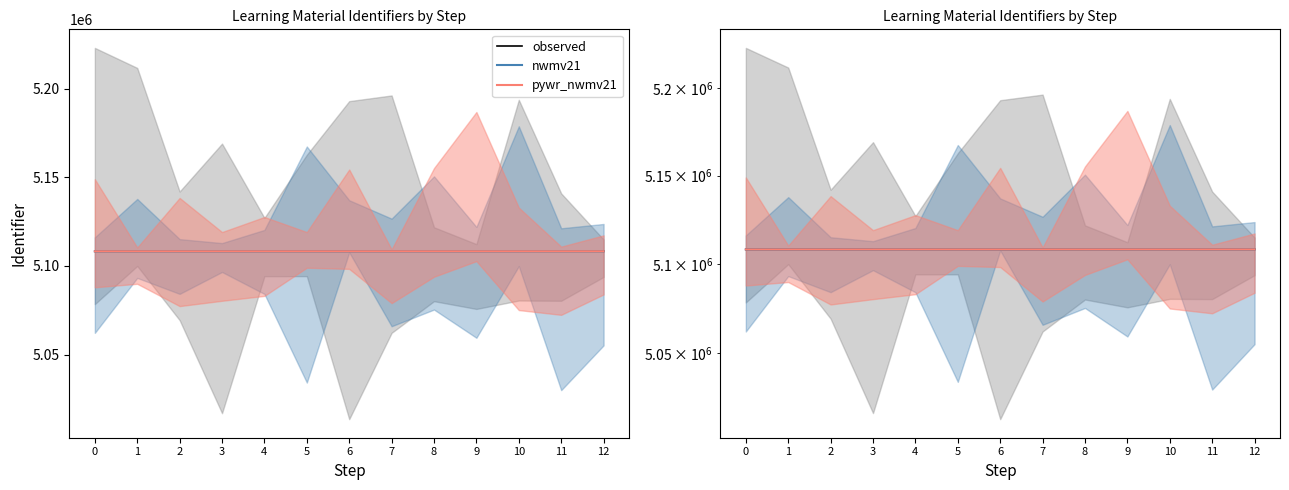

What is the greatest value displayed?

5108311